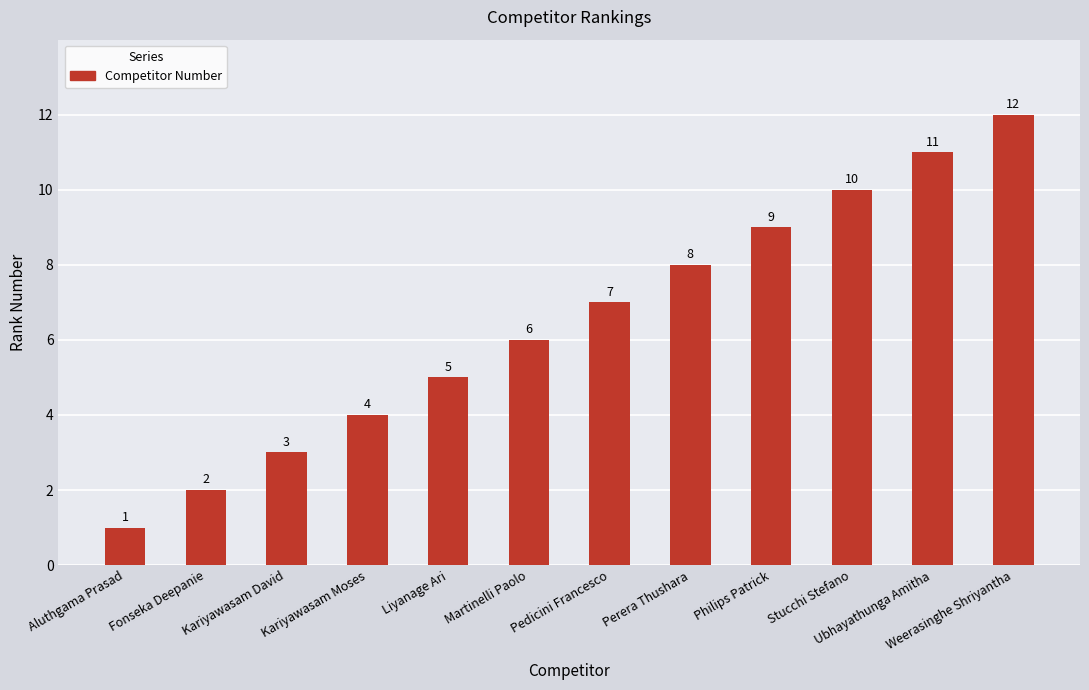

What is the difference between the maximum and minimum values?

11